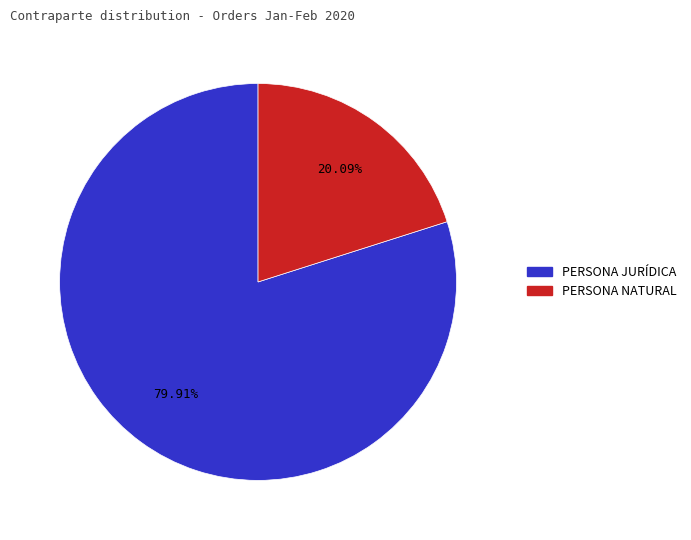

Between PERSONA NATURAL and PERSONA JURÍDICA, which is larger?

PERSONA JURÍDICA